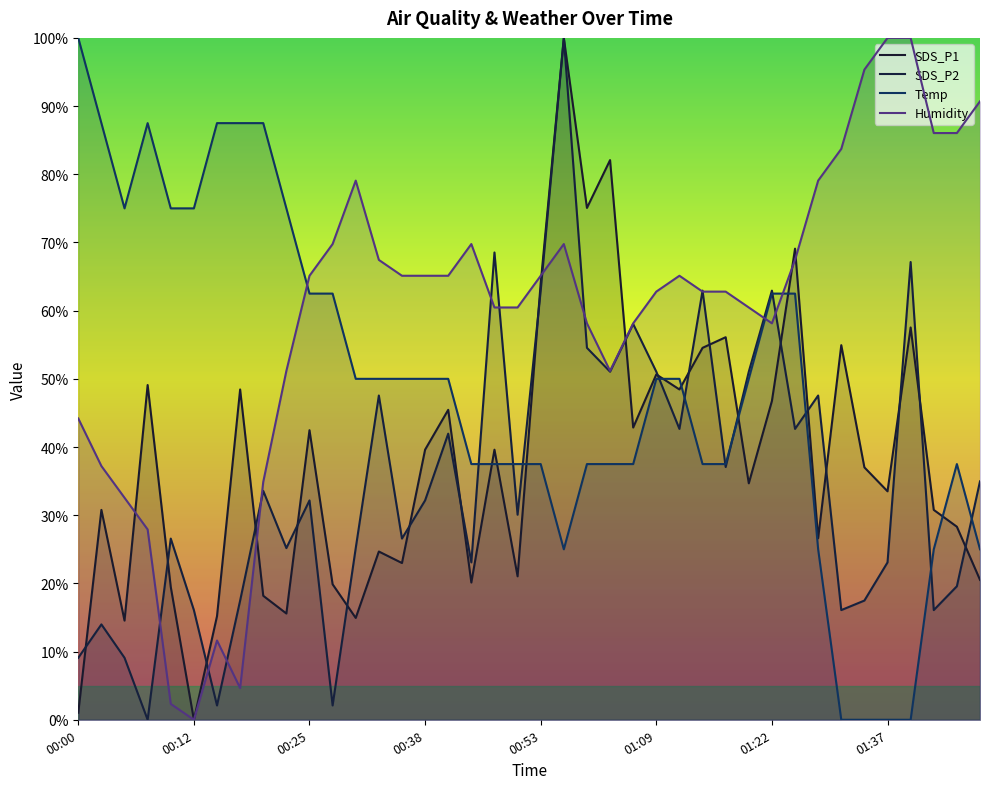

In Humidity, how many points are lower than both neighbors (excluding endpoints)?

4